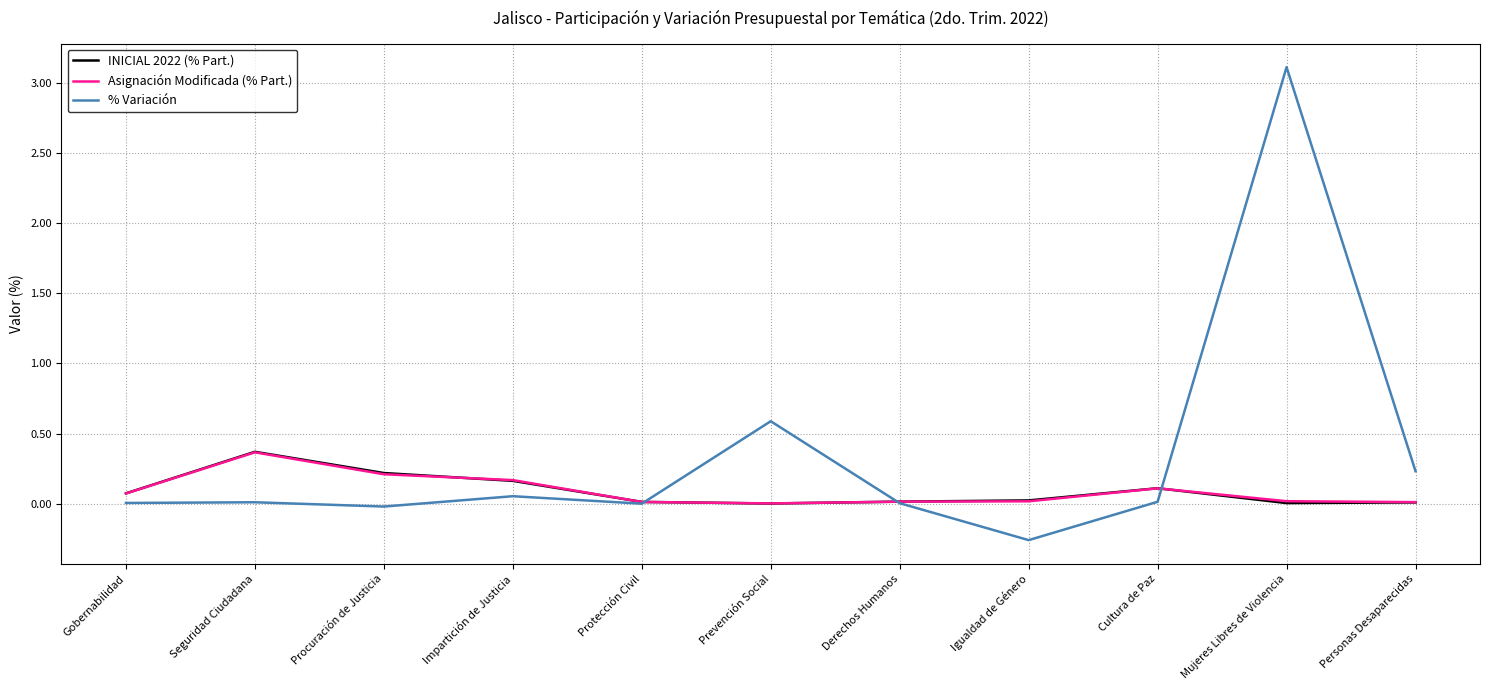

Which series has the widest spread of values?

% Variación